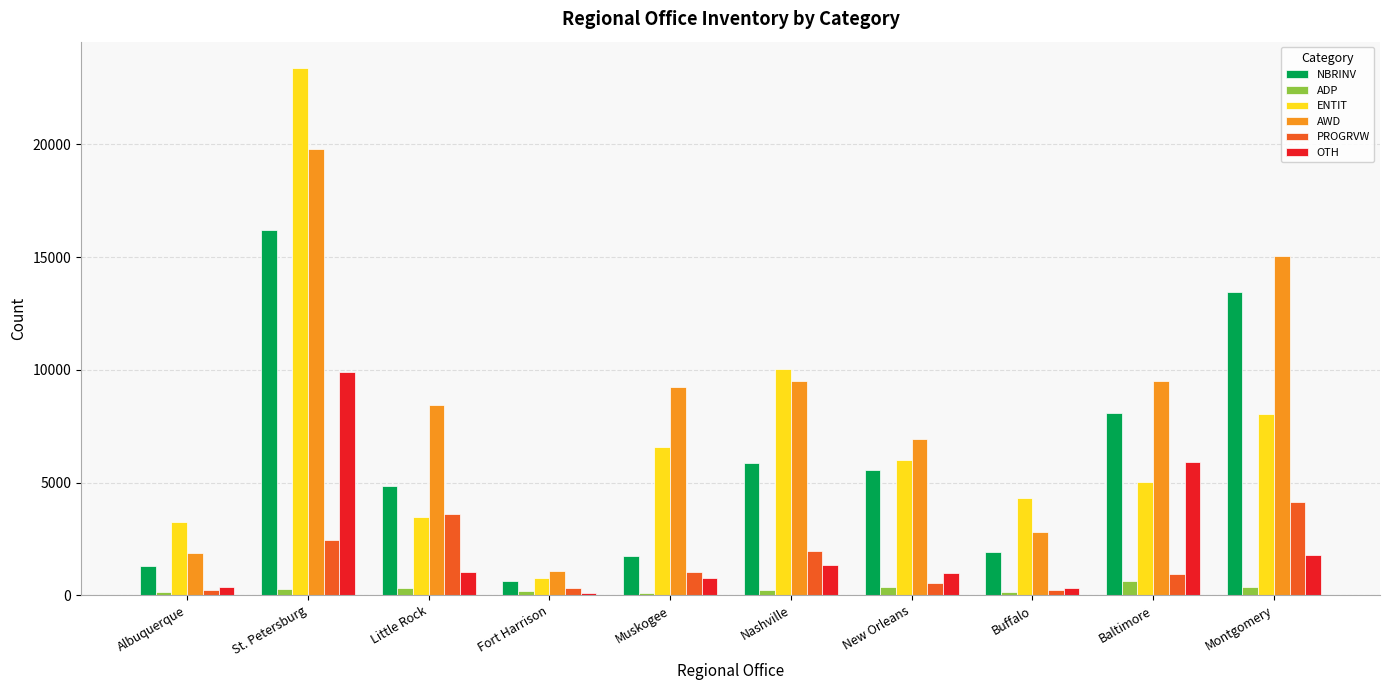

What is the greatest value displayed?

23386.0